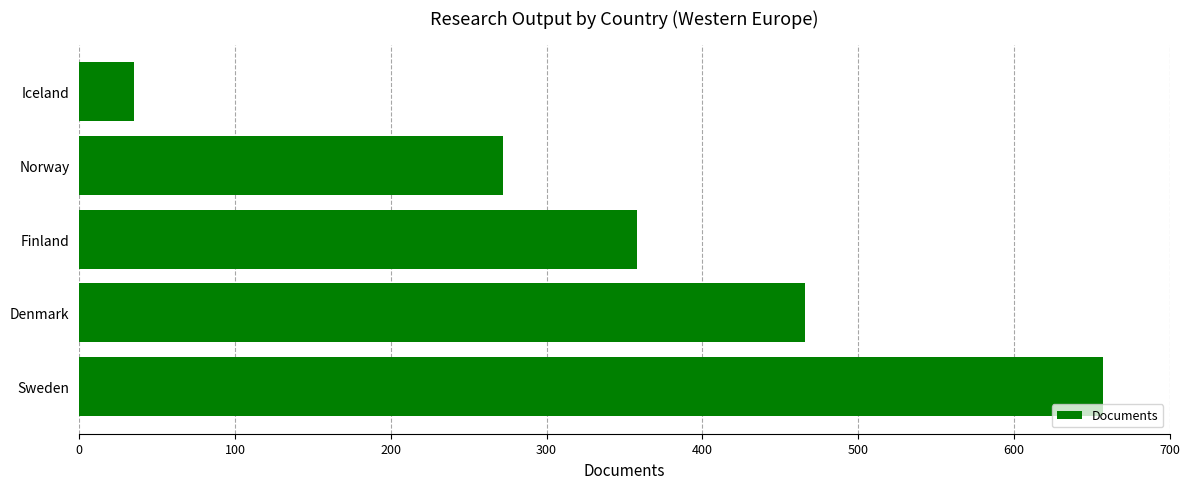

What is the average value?

358